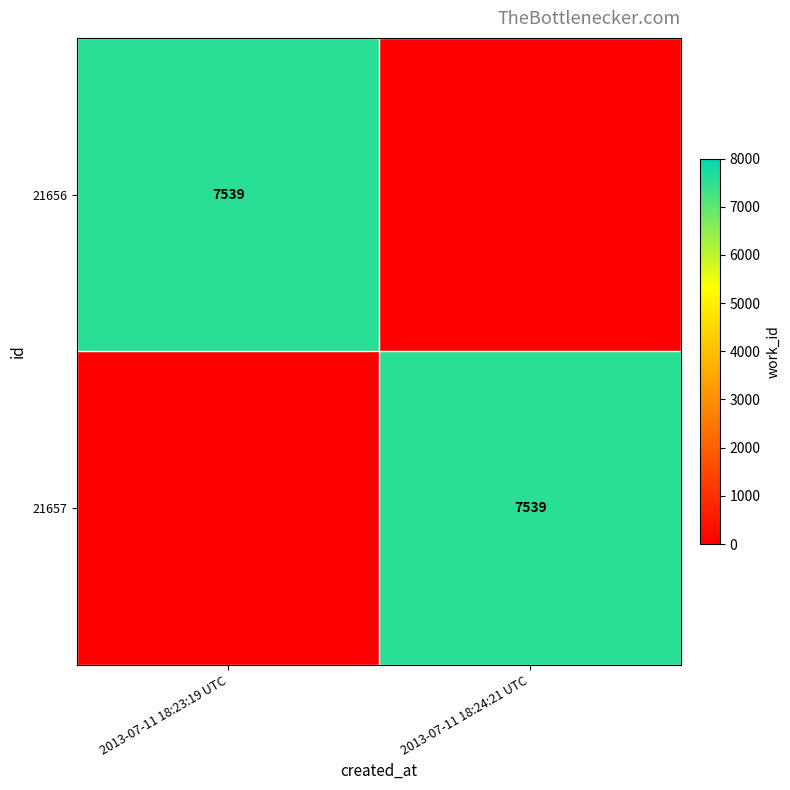

Is it true that 21656 equals 12566 at 2013-07-11 18:23:19 UTC?

False